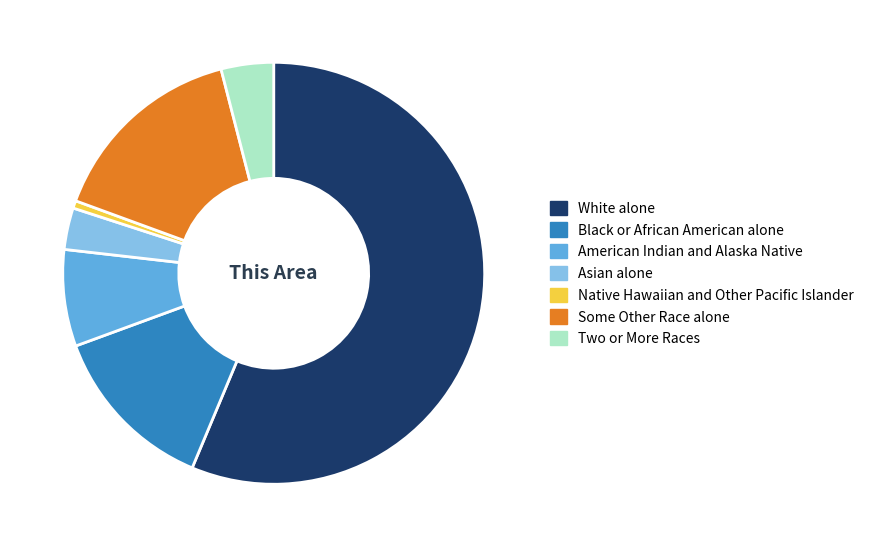

What is the ratio of the value at Some Other Race alone to the value at Asian alone?

4.8